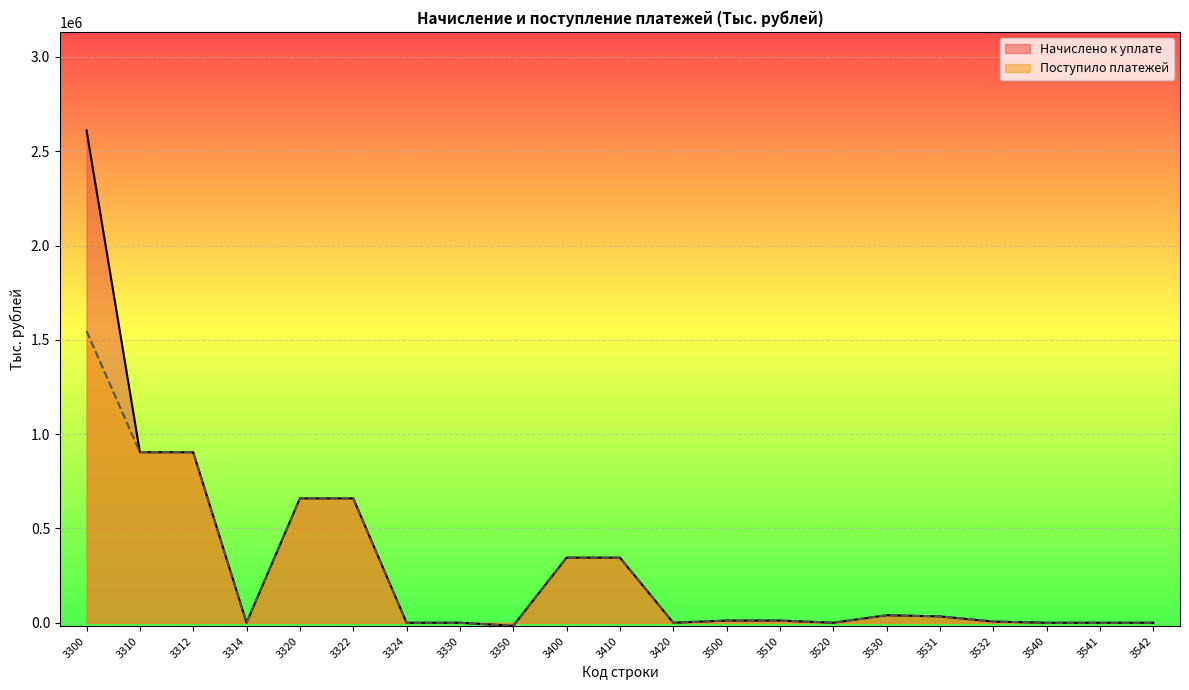

What is the difference between the maximum and minimum values in the Начислено к уплате series?

2627170